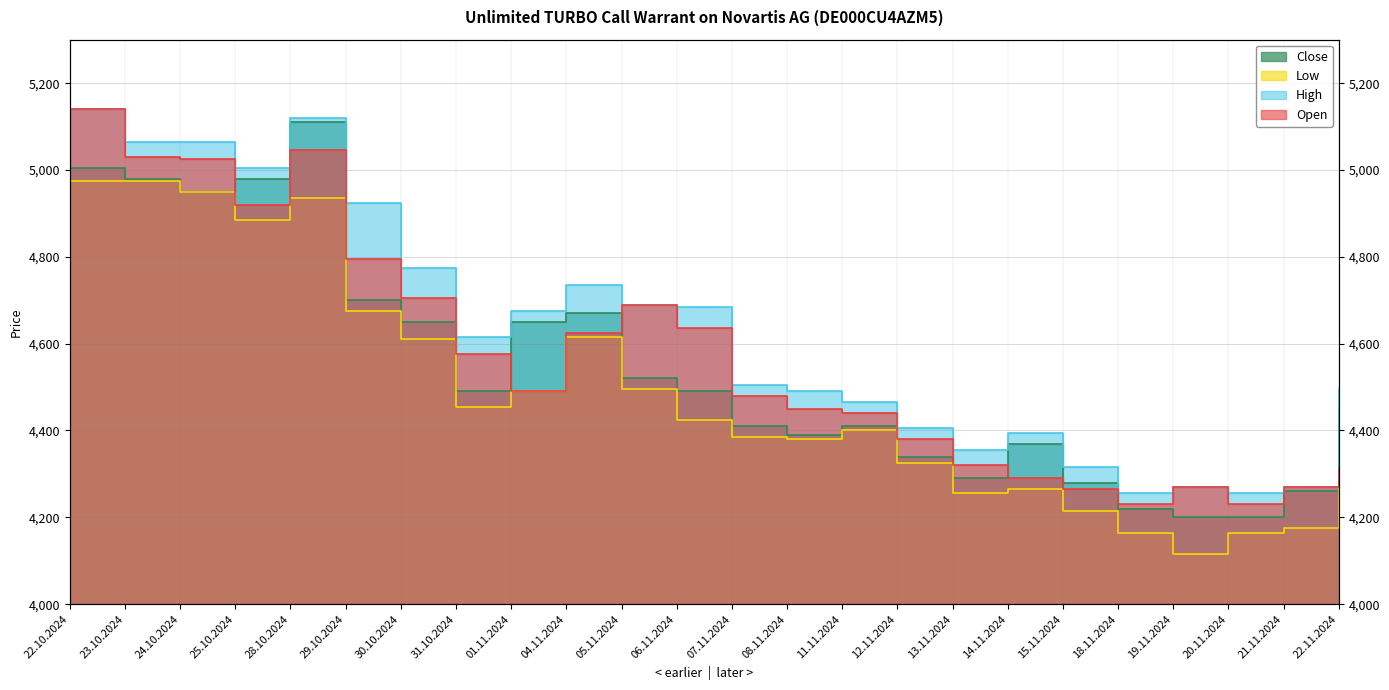

Is it true that High equals 2322 at 06.11.2024?

False